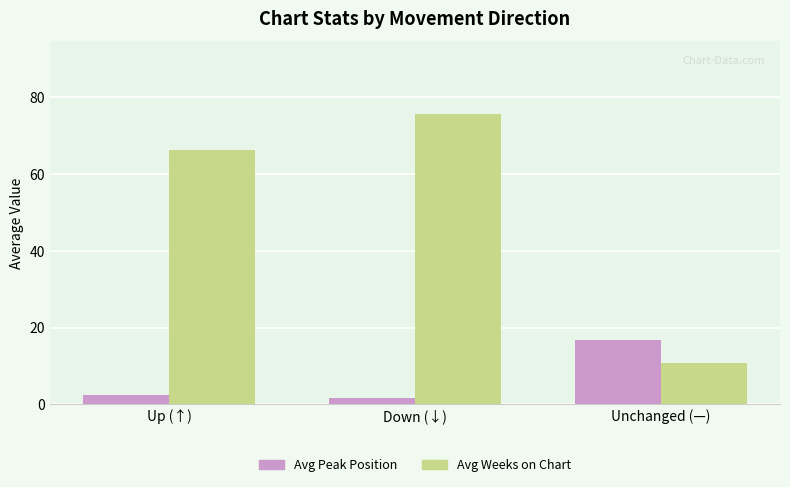

Reading left to right, list all the values displayed in this chart.

Avg Peak Position: Up (↑)=2.4	Down (↓)=1.7	Unchanged (—)=16.7
Avg Weeks on Chart: Up (↑)=66.2	Down (↓)=75.7	Unchanged (—)=10.7